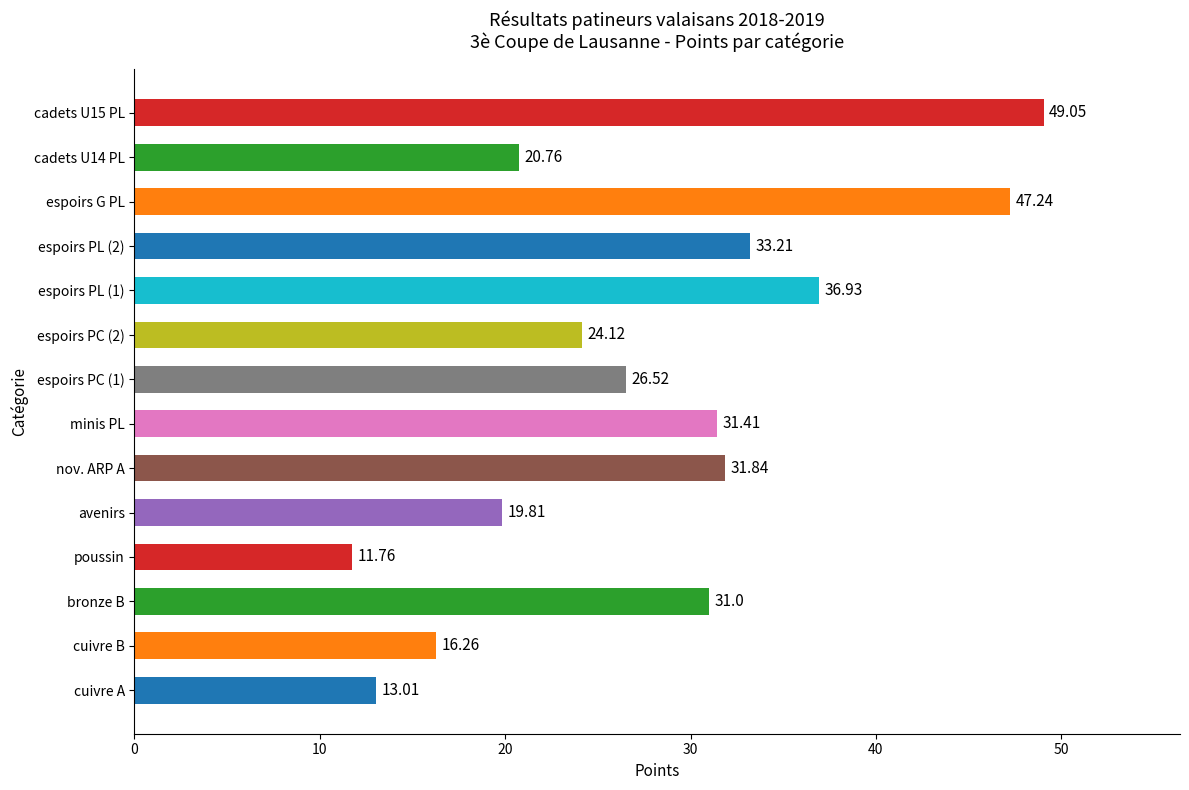

At which label is the value closest to 30?

bronze B